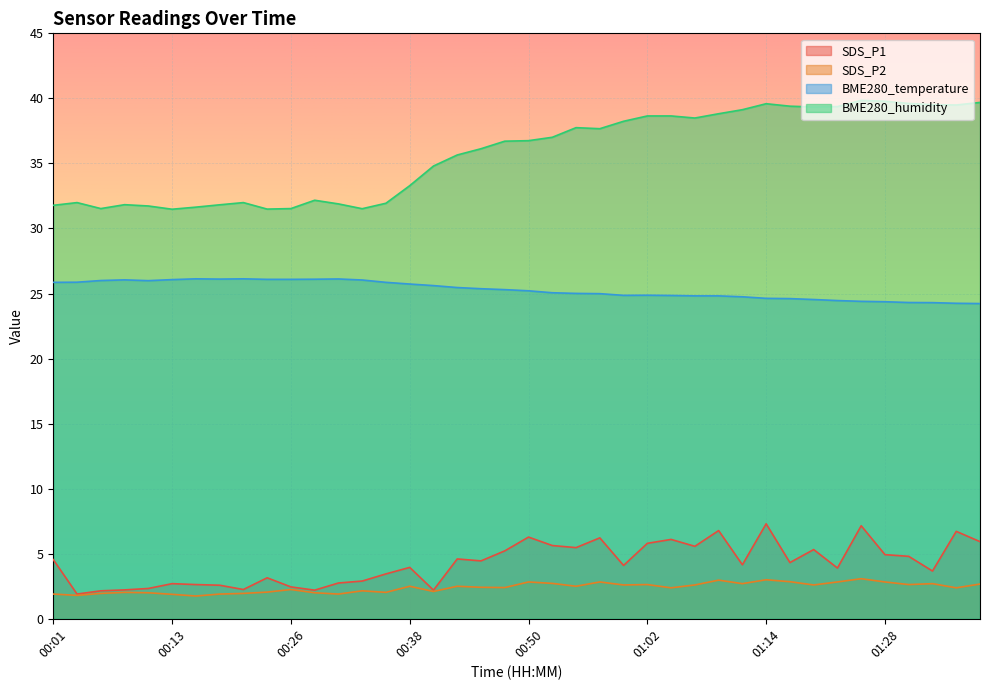

What is the difference between the maximum and minimum values in the SDS_P1 series?

5.4